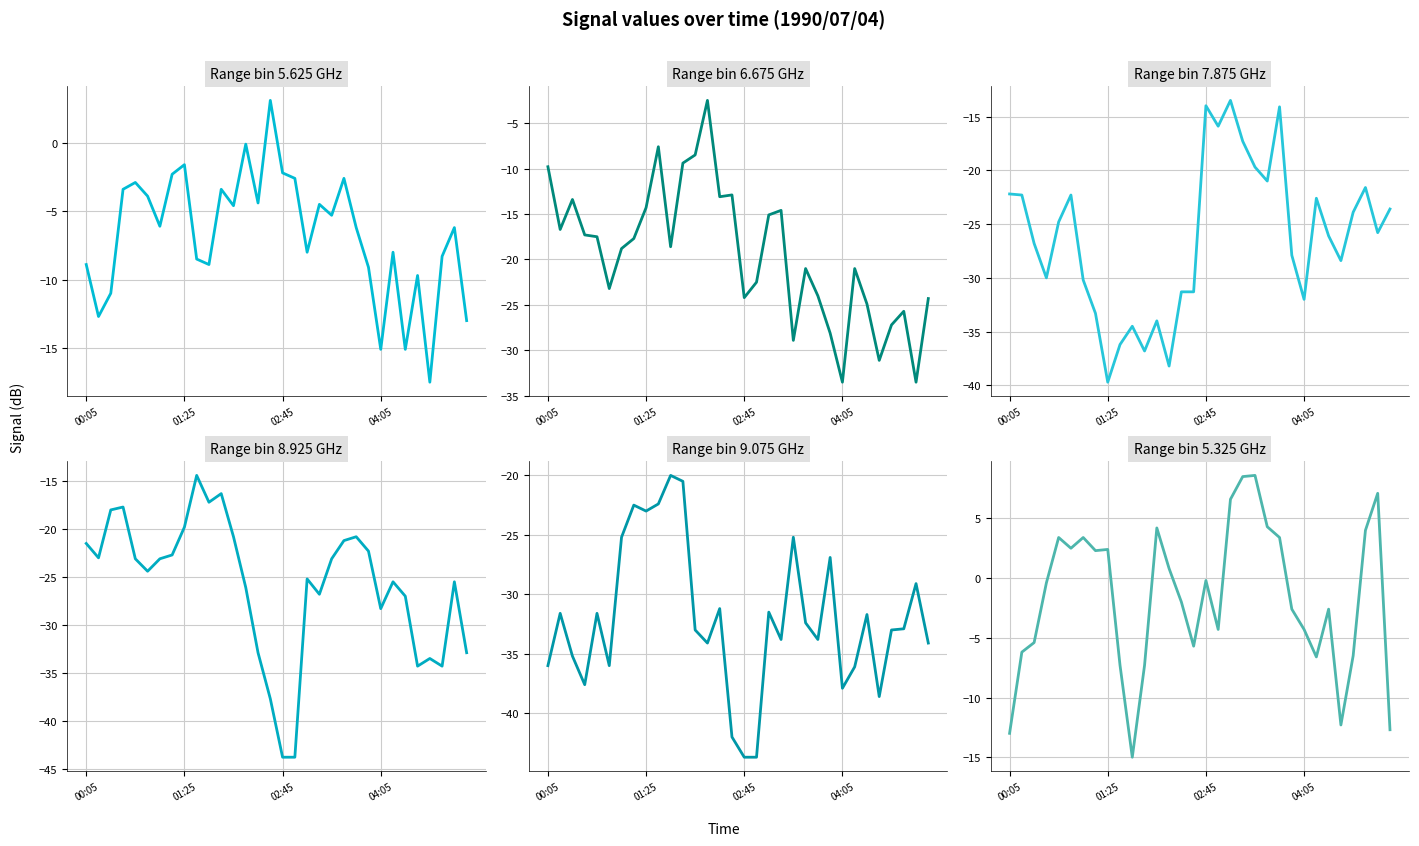

Does the chart display data point markers on the line(s)?

No